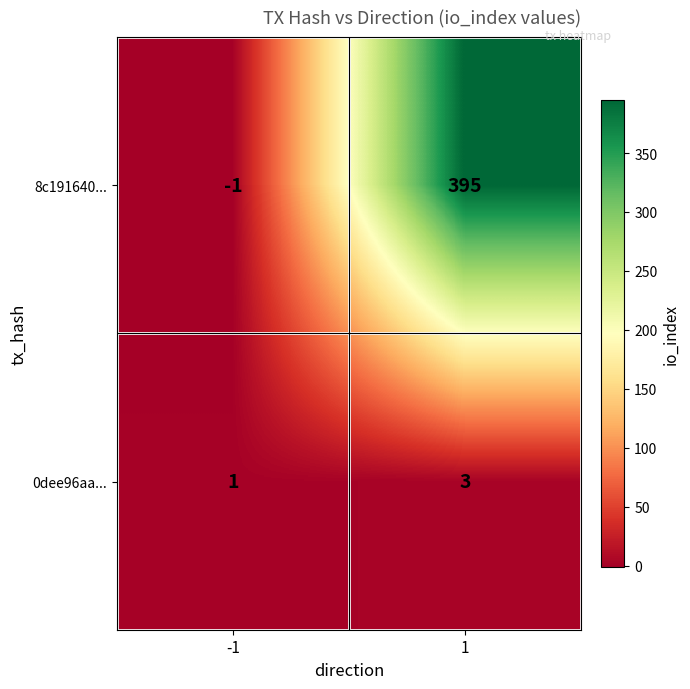

Rank the series by their maximum value, from highest to lowest.

8c191640..., 0dee96aa...